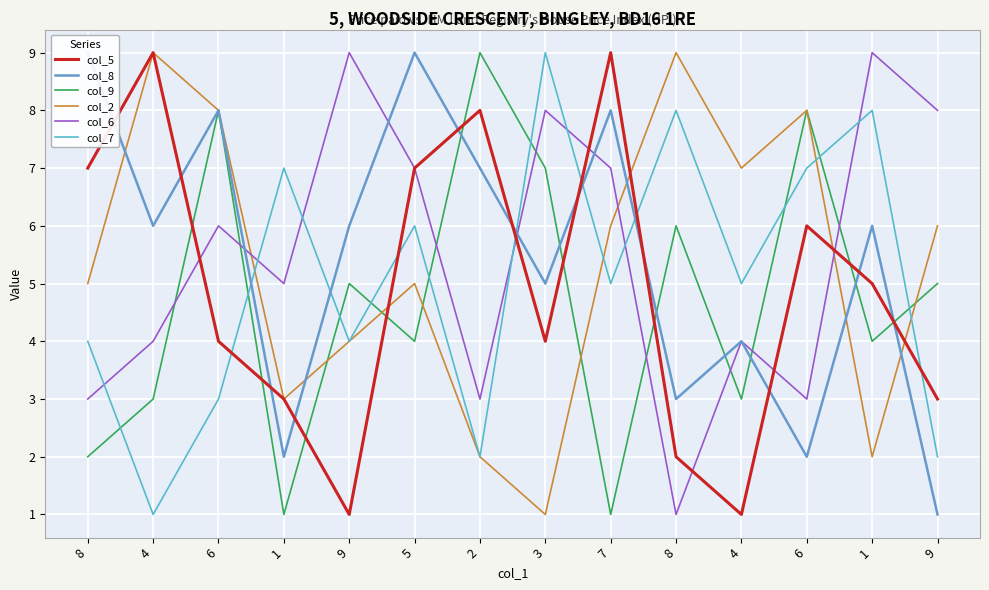

True or false: col_5 has more than 2 points higher than both neighbors.

True